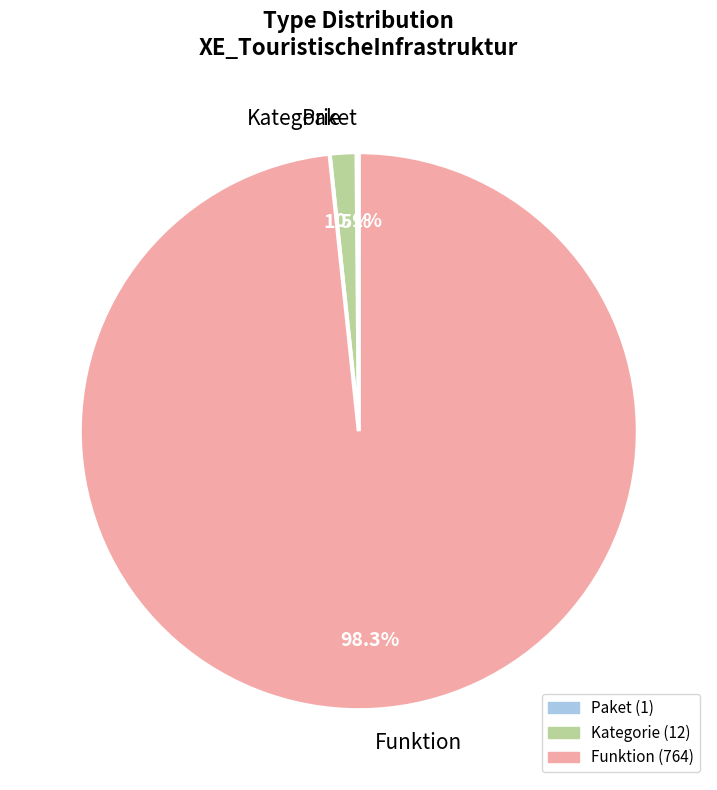

Combined, what portion of the pie is Funktion and Kategorie?

99.9%